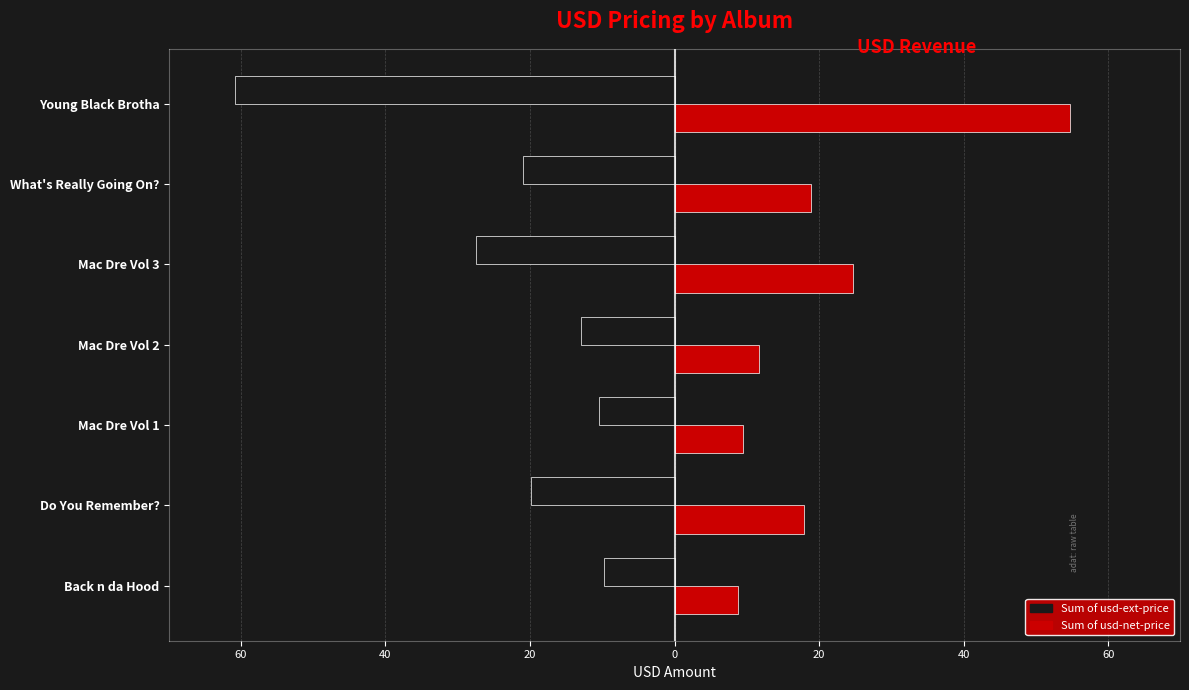

Reading left to right, transcribe all the data shown in this chart.

Sum of usd-ext-price: -9.8	-19.9	-10.5	-13.0	-27.4	-21.0	-60.8
Sum of usd-net-price: 8.8	17.9	9.4	11.7	24.7	18.9	54.7